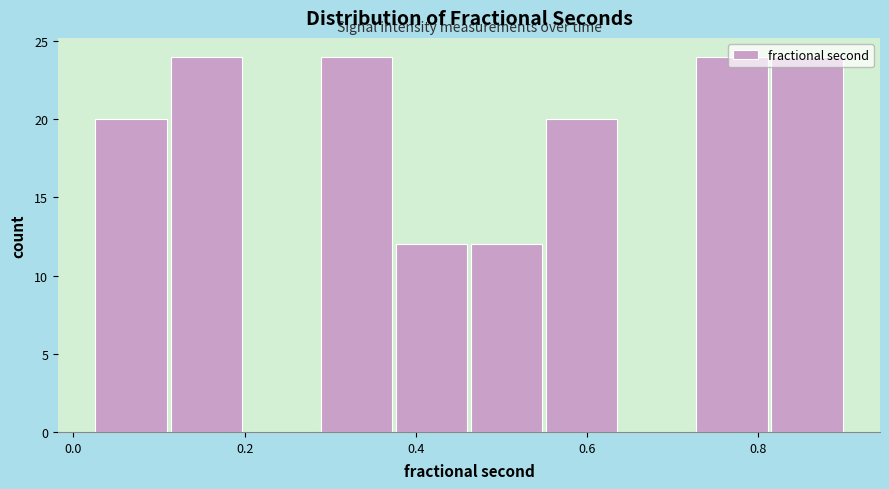

How tall is the bar that spans 0.38 to 0.46 on the x-axis? Neither the bar edges nor the heights are printed on the chart, so give them approximately, as read against the axes.

12